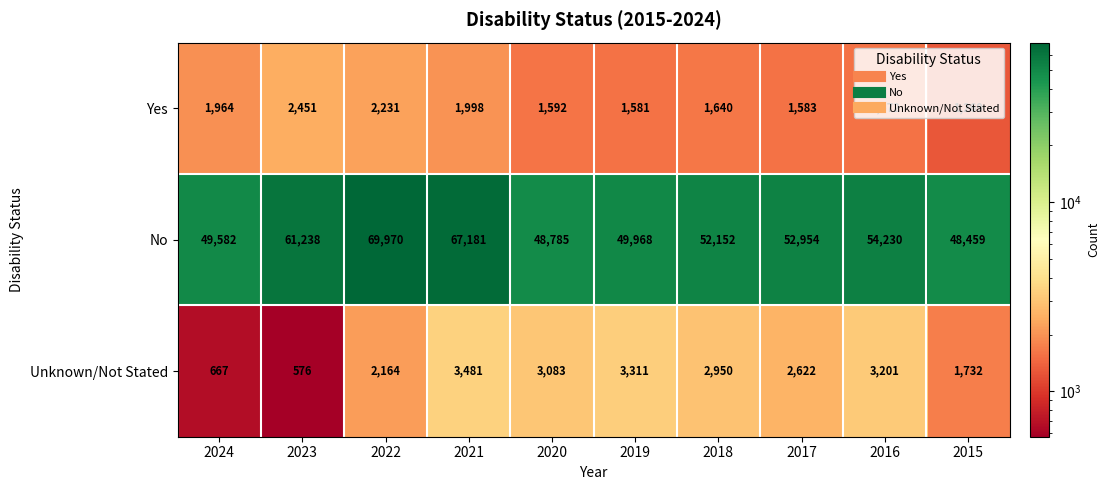

Where does the No series first go above 52954?

2023